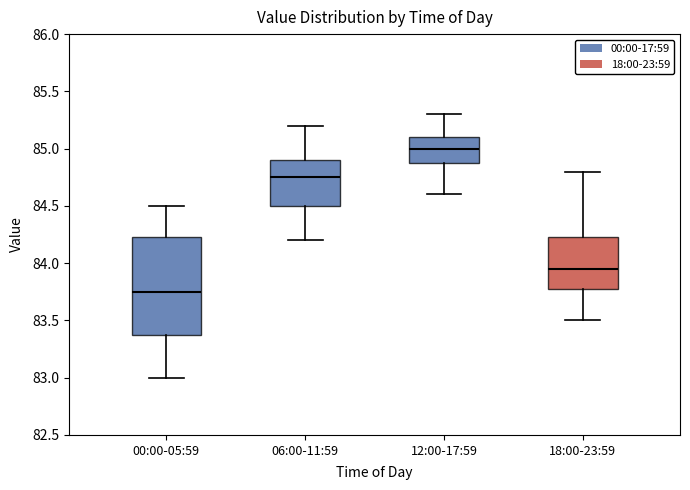

Which box's median line is the lowest?

00:00-05:59